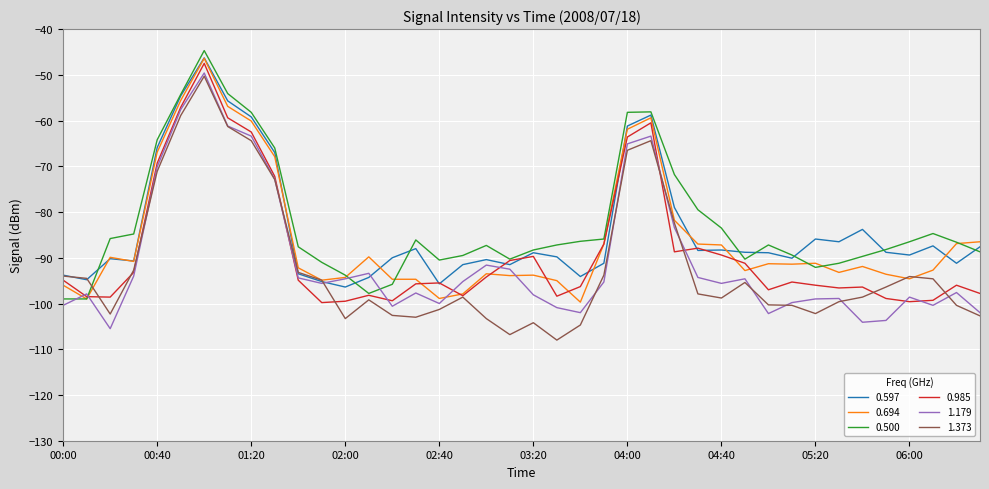

What is the average value of the 0.985 series?

-88.6